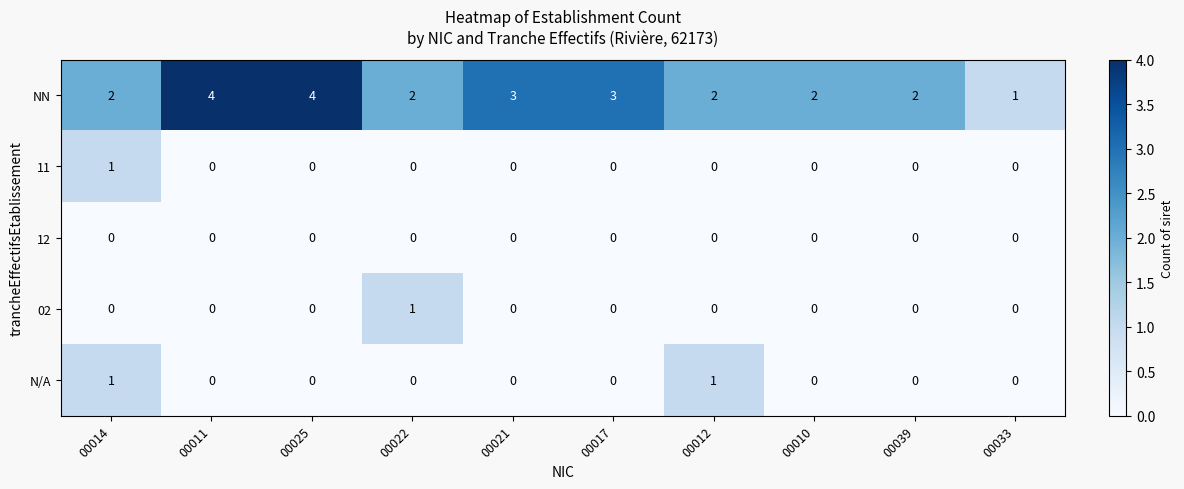

What is the approximate value of NN at 00017?

3